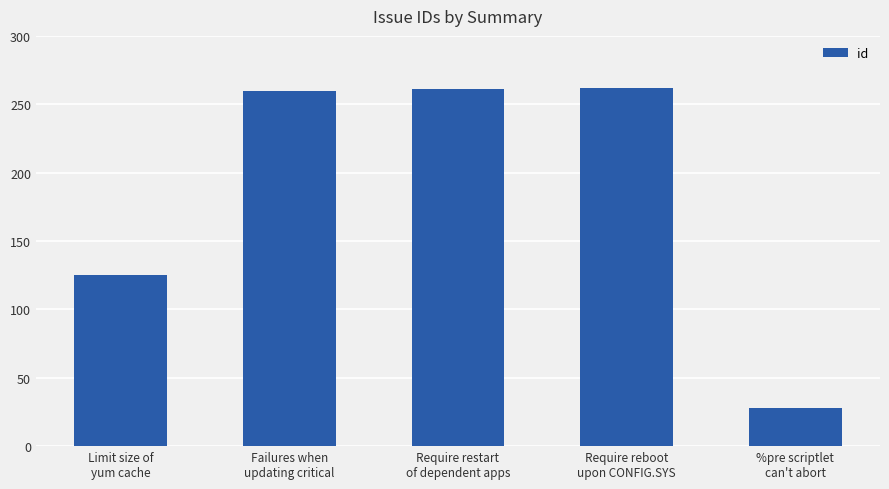

True or false: the data shows 261 at Require restart
of dependent apps.

True